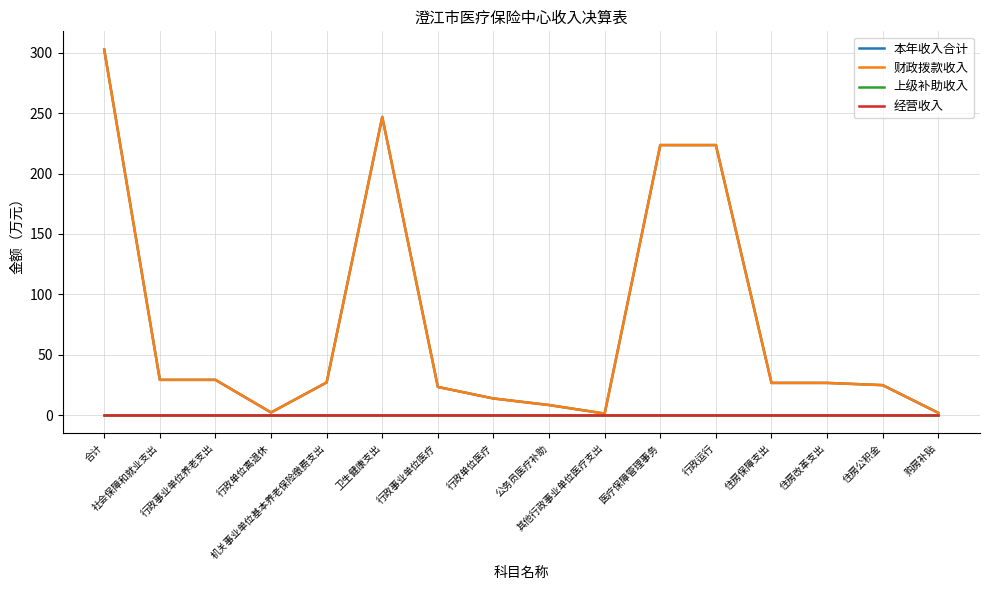

Rank the categories by 上级补助收入 value from lowest to highest.

合计, 社会保障和就业支出, 行政事业单位养老支出, 行政单位离退休, 机关事业单位基本养老保险缴费支出, 卫生健康支出, 行政事业单位医疗, 行政单位医疗, 公务员医疗补助, 其他行政事业单位医疗支出, 医疗保障管理事务, 行政运行, 住房保障支出, 住房改革支出, 住房公积金, 购房补贴